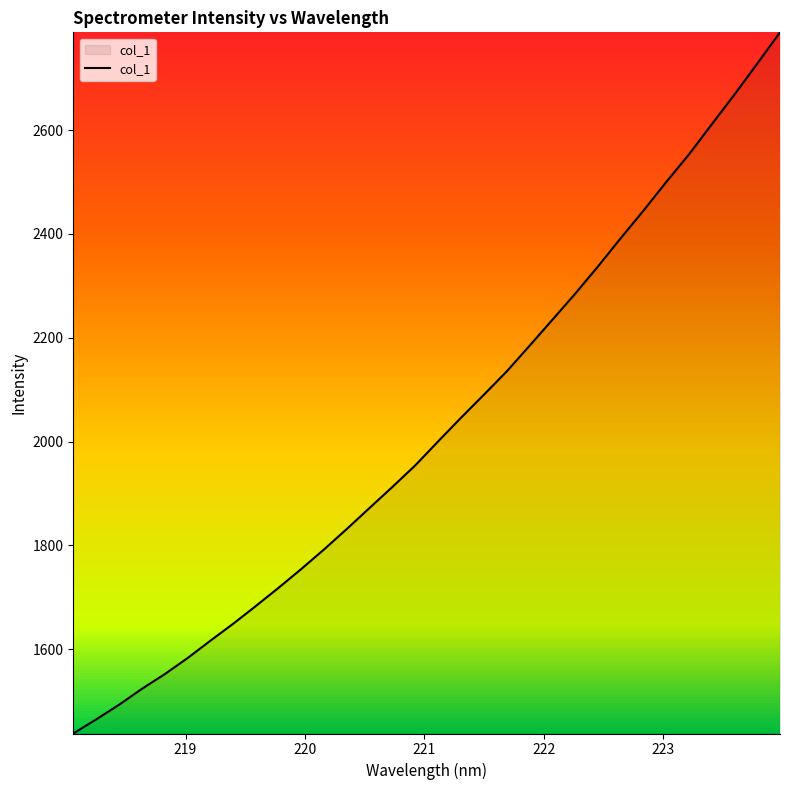

What is the greatest value displayed?

2788.3